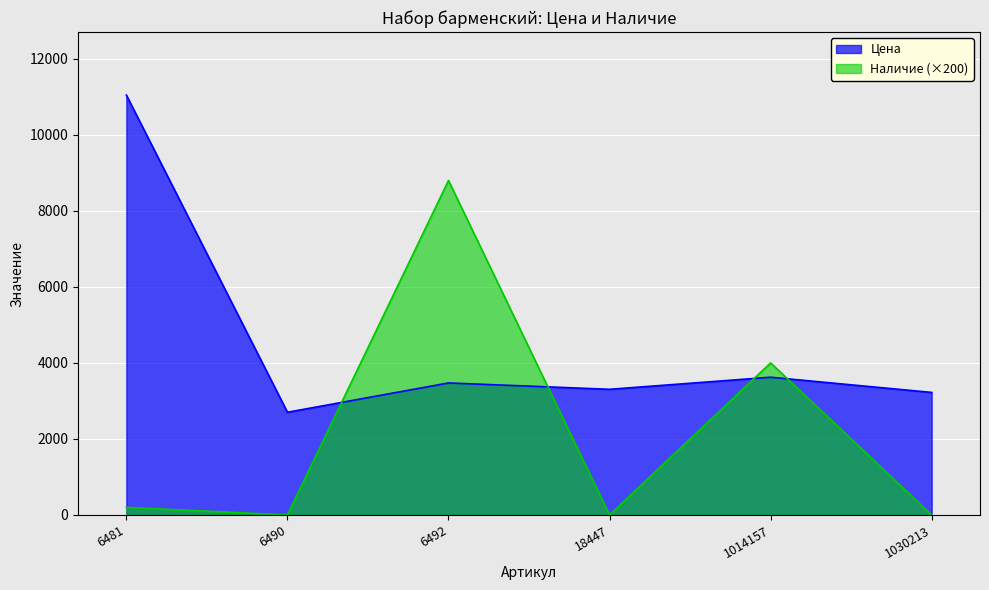

The Наличие series shows 2695 at 18447. True or false?

False